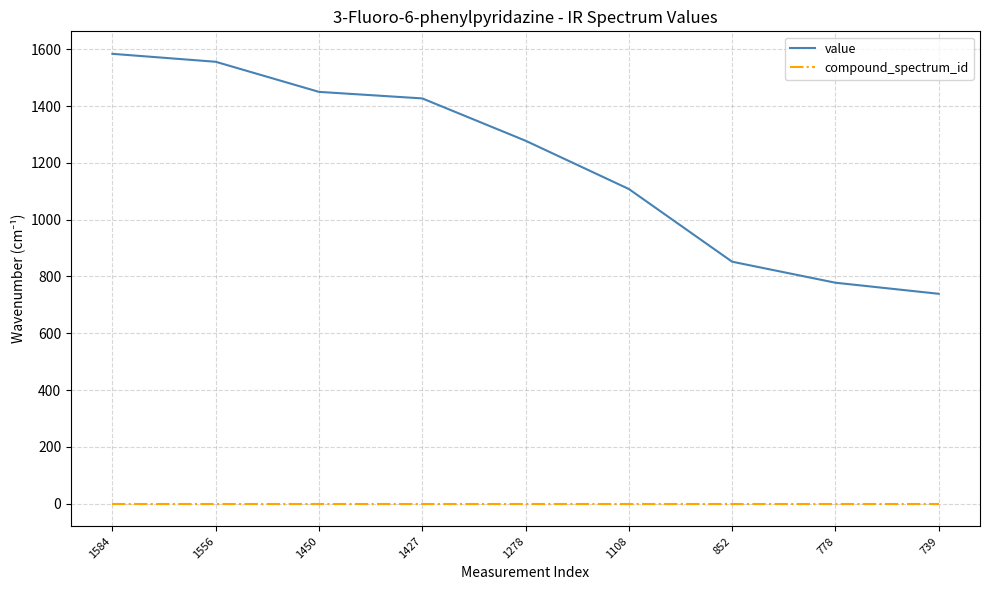

Which series has the widest spread of values?

value